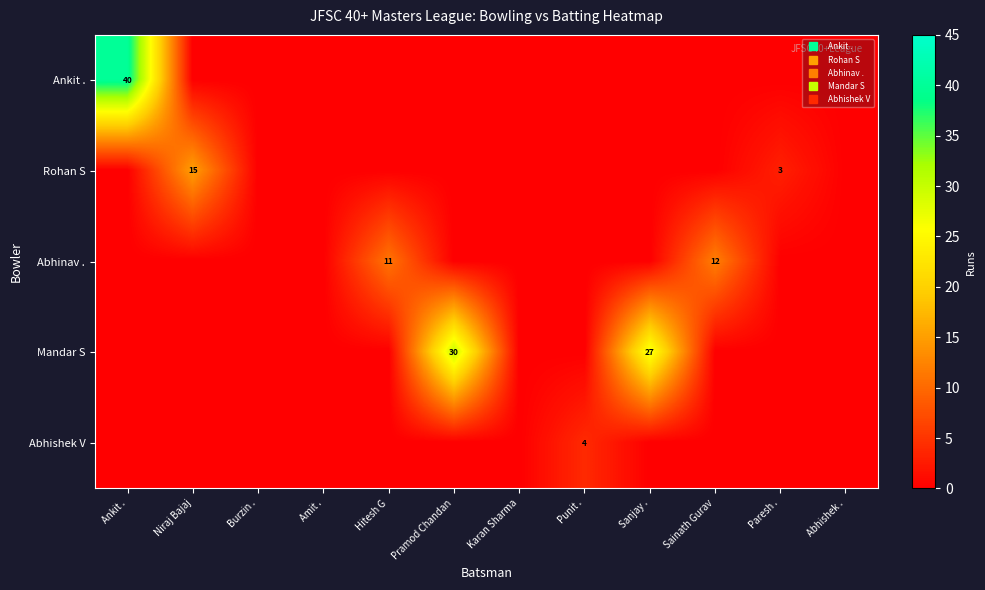

What is the difference between the second highest and minimum values in the Rohan S series?

3